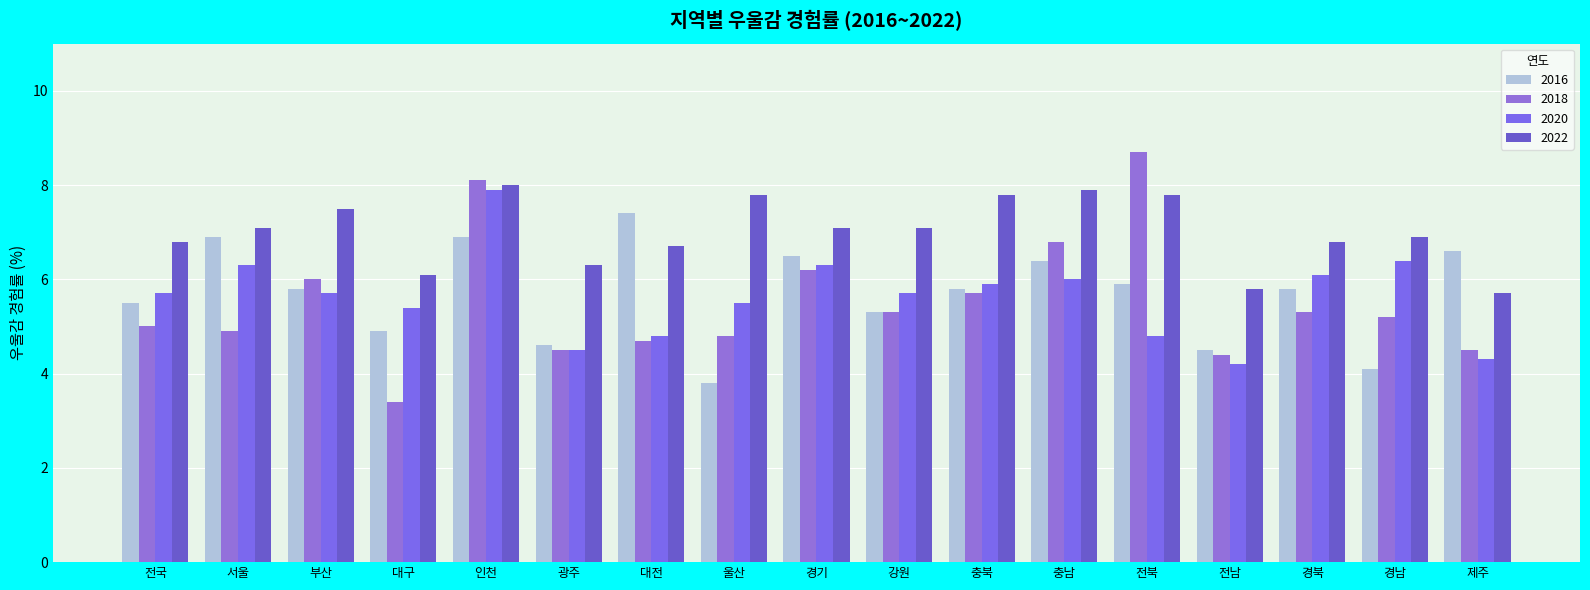

What are all the series names shown in the legend?

2016, 2018, 2020, 2022